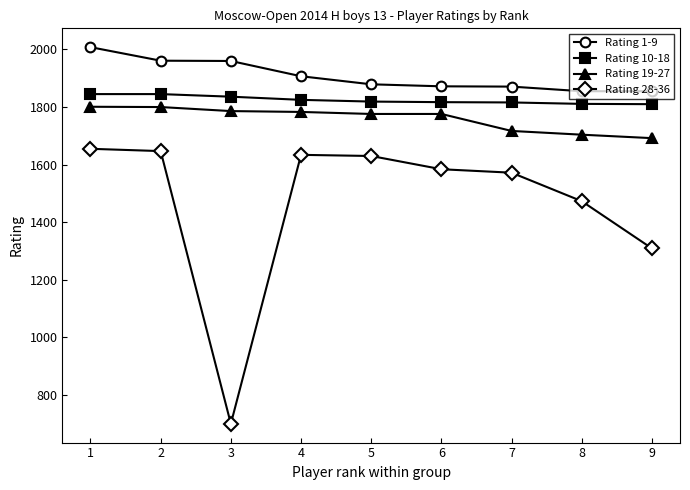

What is the maximum value shown in the chart?

2008